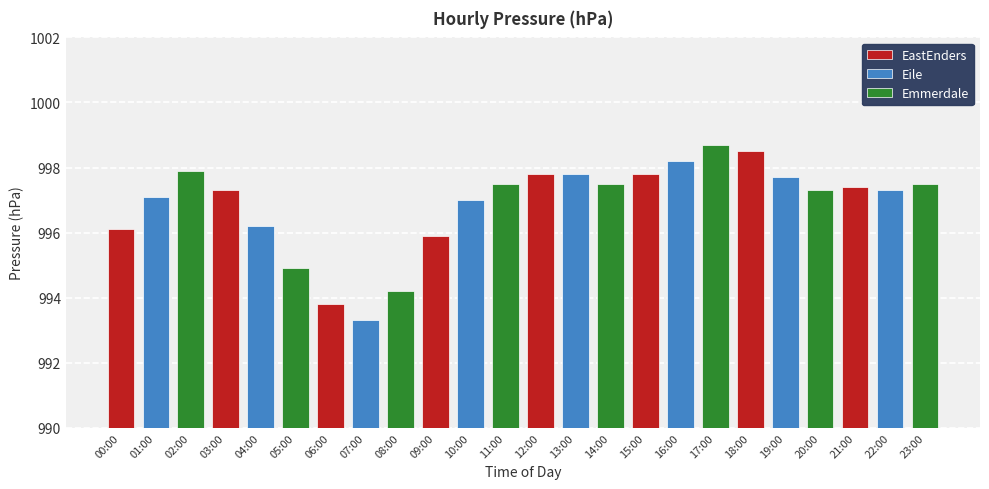

How many bars are there in total?

24